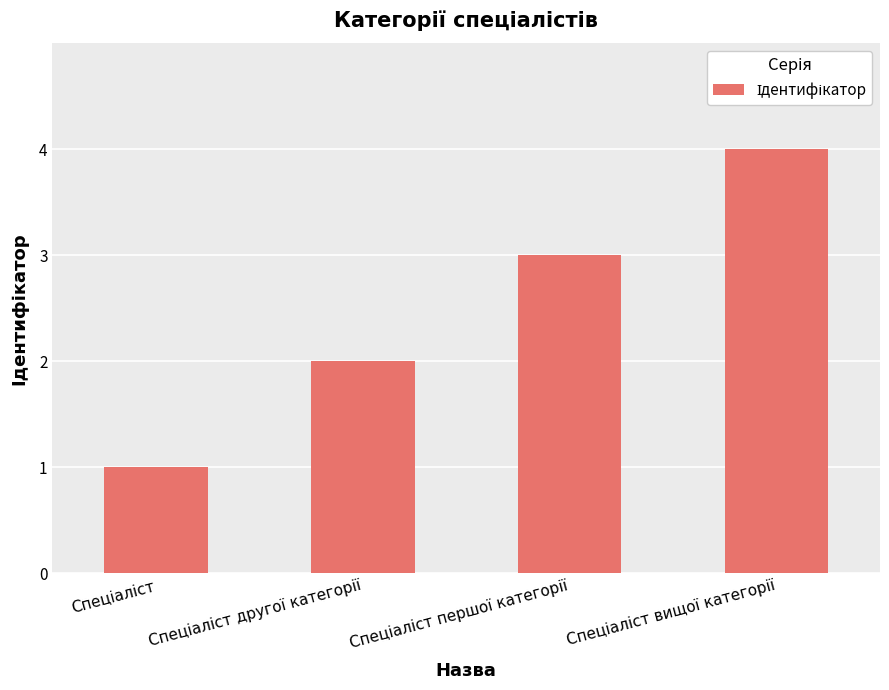

How many values are below 3?

2